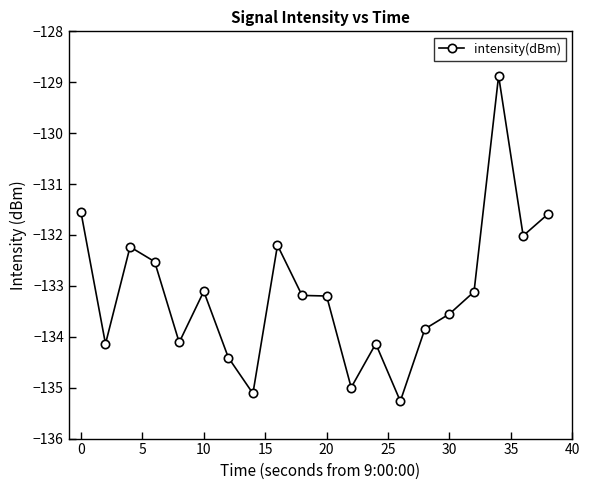

What is the greatest value displayed?

-128.9